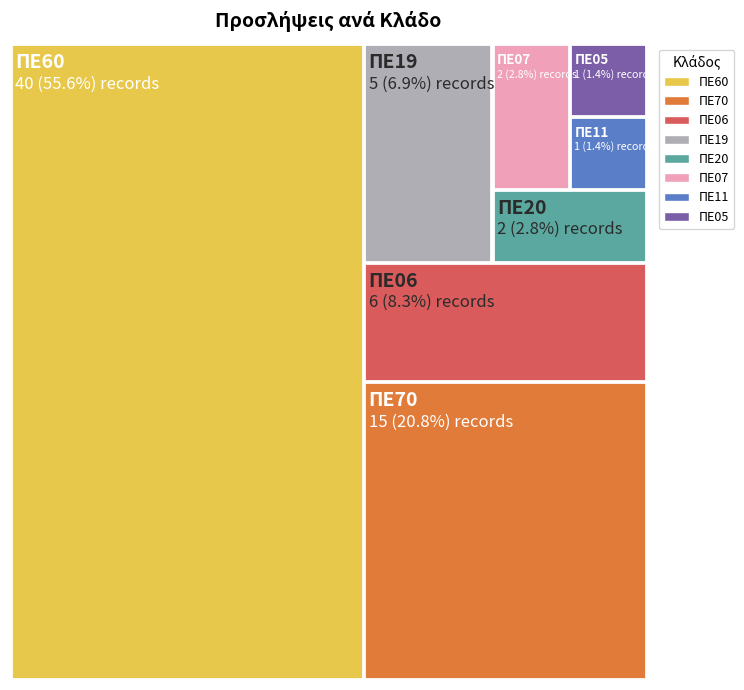

Reading left to right, transcribe all the data shown in this chart.

ΠΕ60=40	ΠΕ06=6	ΠΕ19=5	ΠΕ20=2	ΠΕ70=15	ΠΕ11=1	ΠΕ07=2	ΠΕ05=1